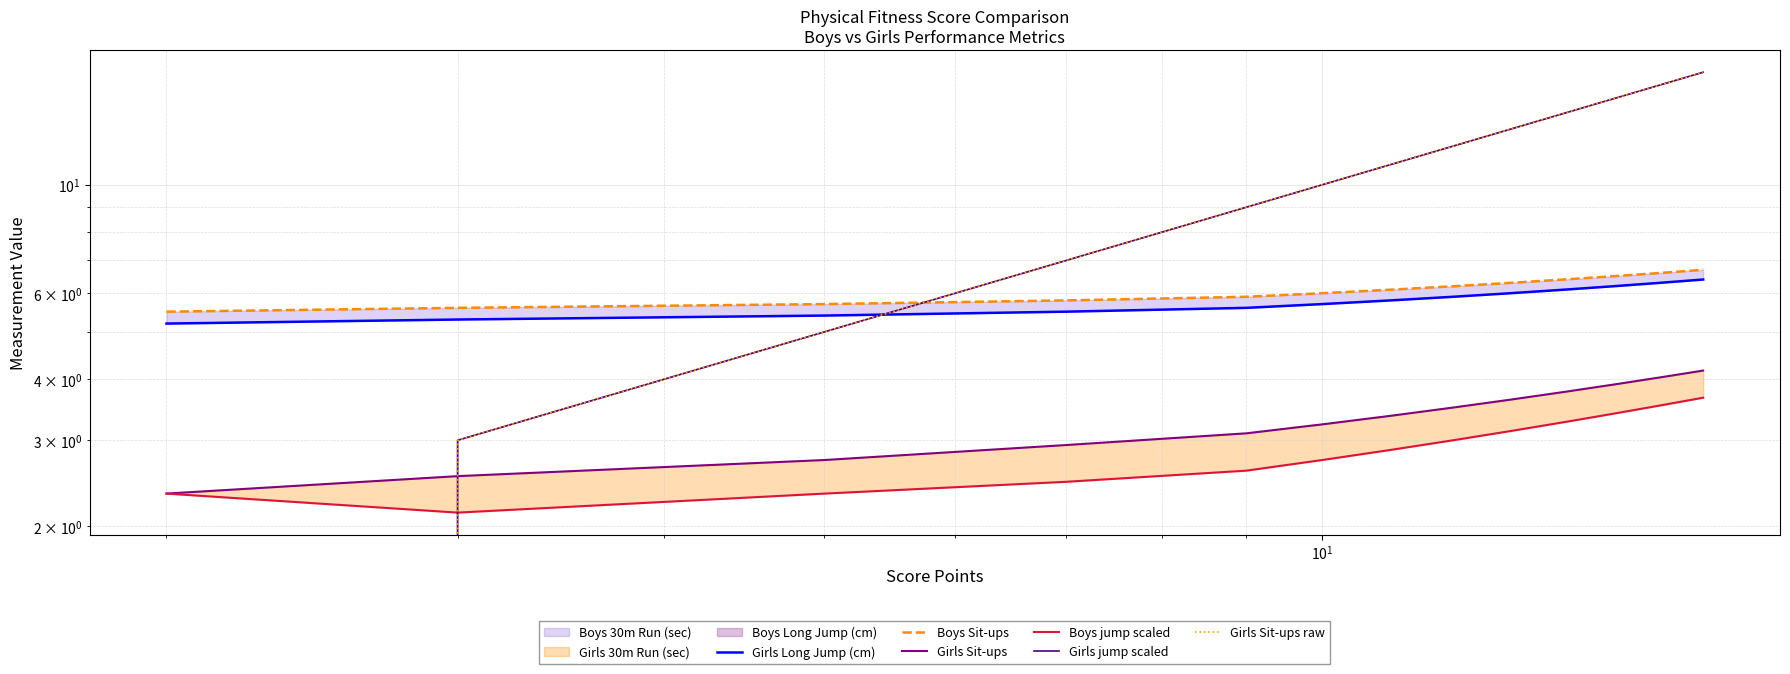

Which series has the largest range (max minus min)?

Girls jump scaled